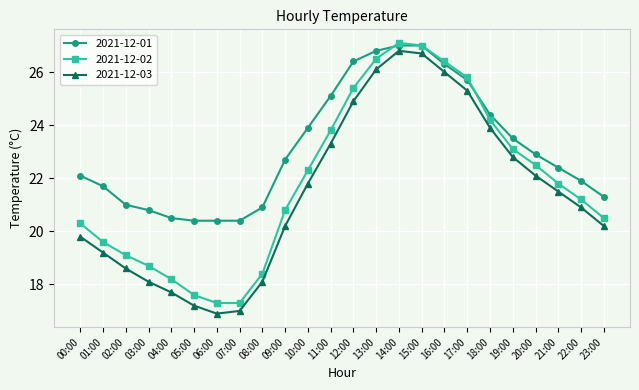

At which label does 2021-12-03 reach its minimum?

06:00